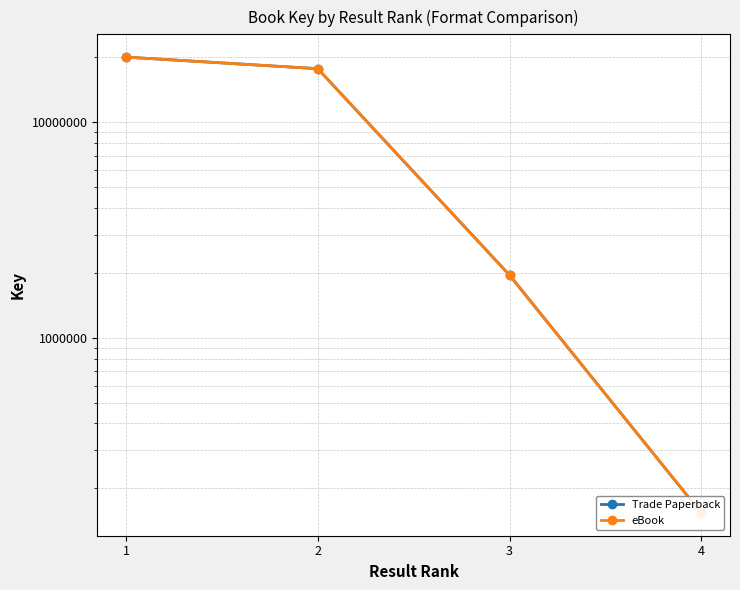

True or false: Trade Paperback and eBook intersect in this chart.

False